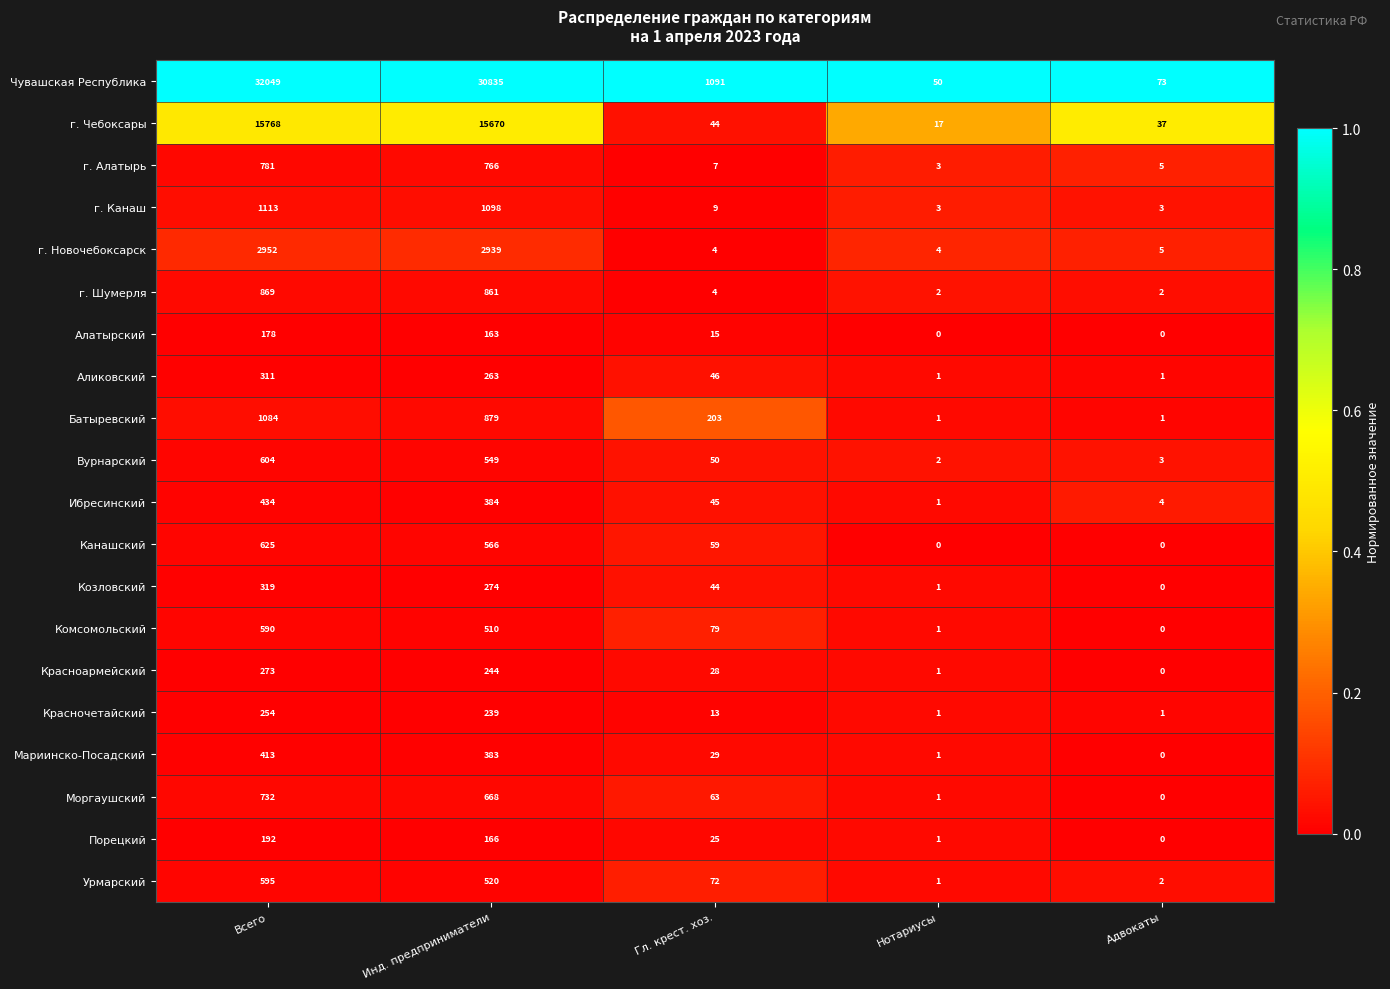

Which series has the largest total across all categories?

Чувашская Республика